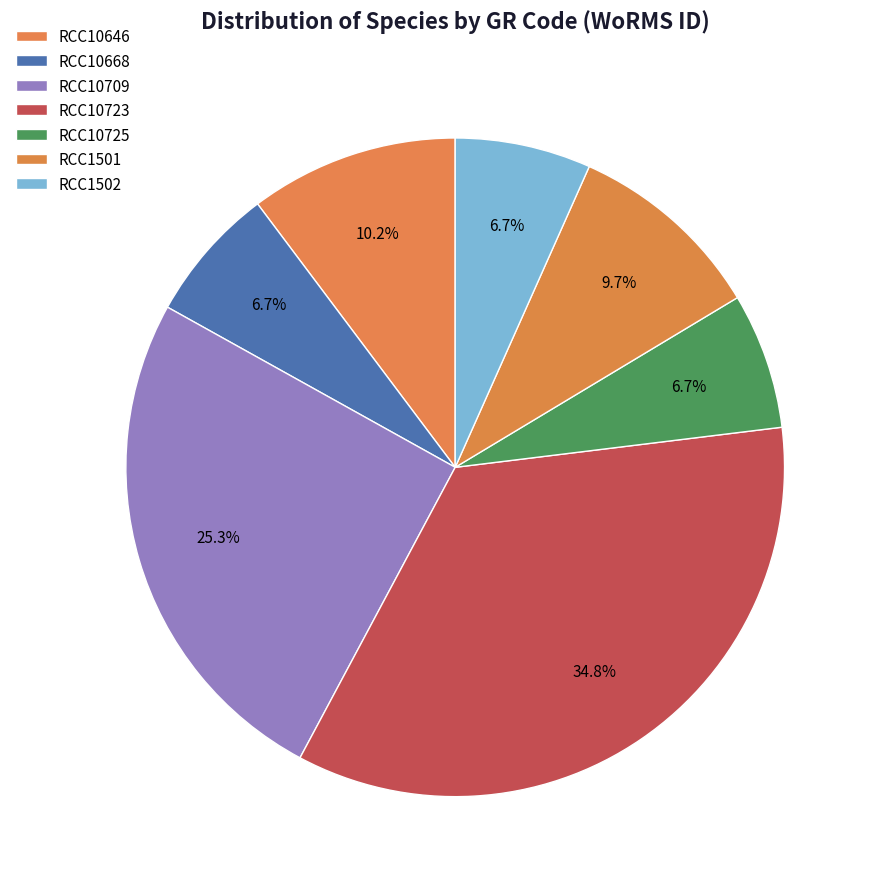

To the nearest percent, what is the difference between the RCC10723 and RCC1501 slice percentages?

25%